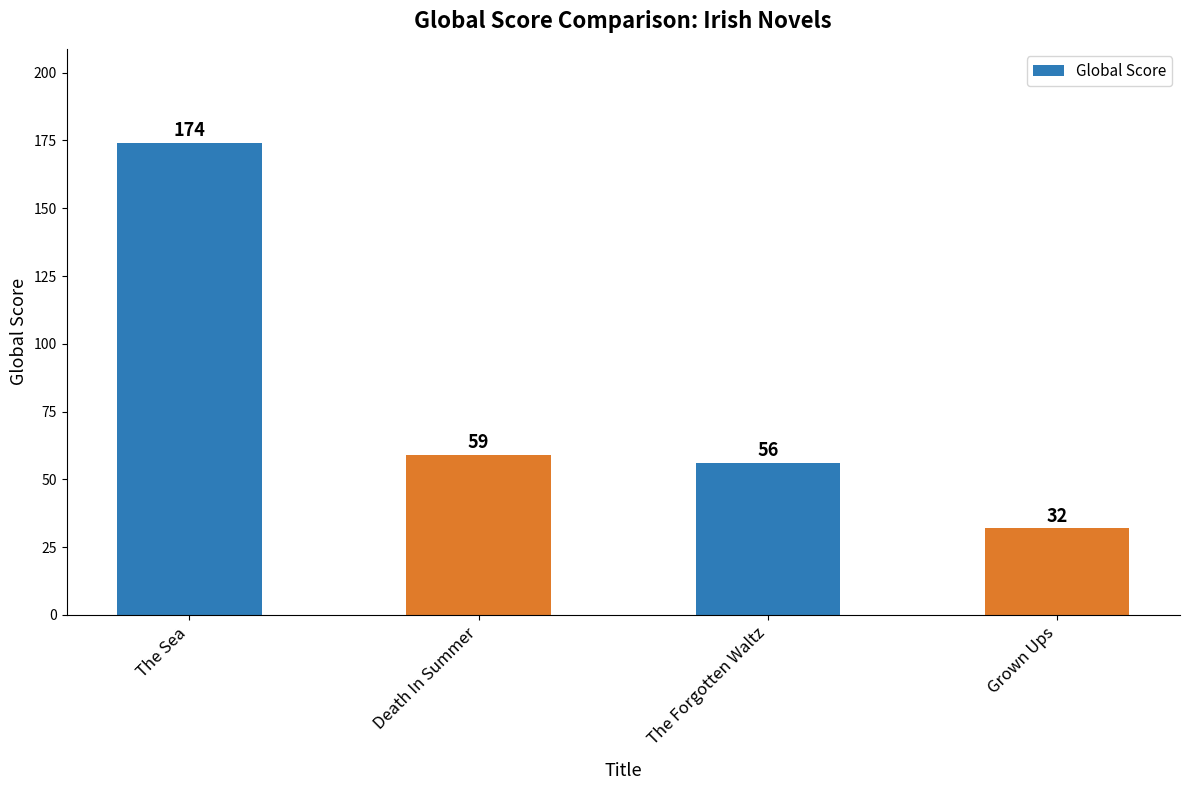

Rank the categories by value from highest to lowest.

The Sea, Death In Summer, The Forgotten Waltz, Grown Ups